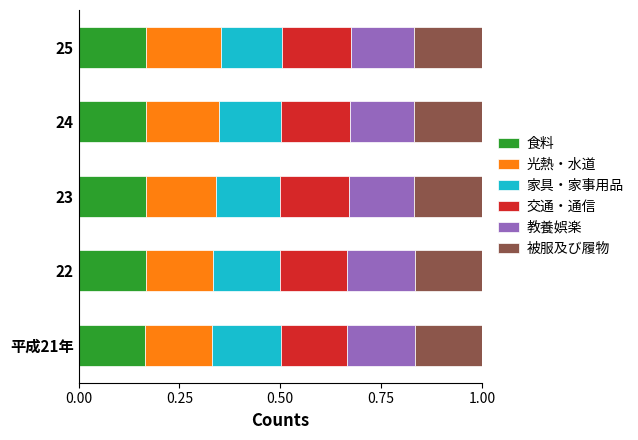

What is the sum of the 食料 values at 25 and 23?

0.3